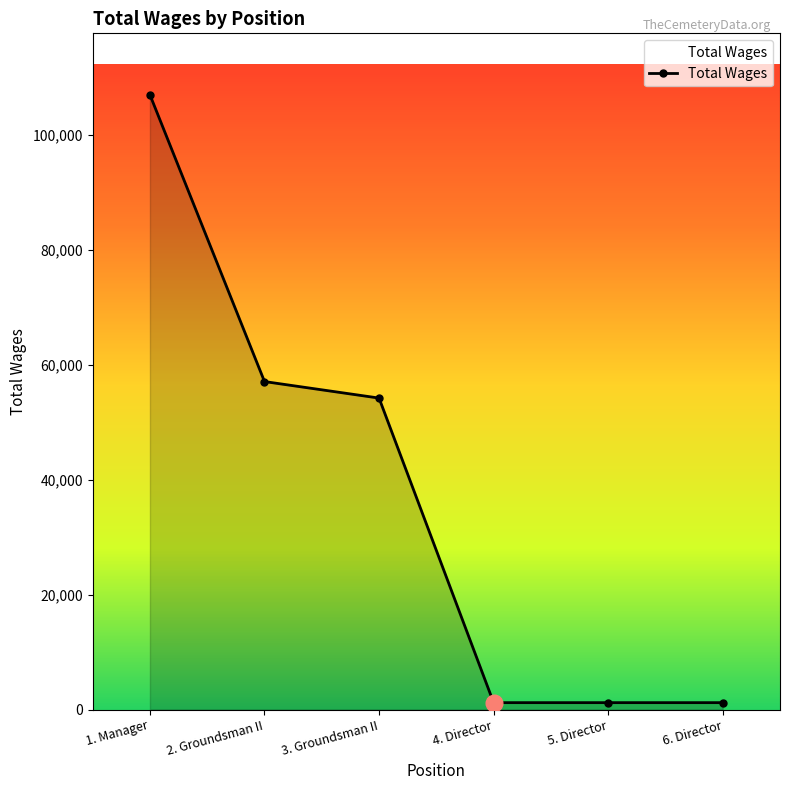

What is the minimum value shown in the chart?

1200